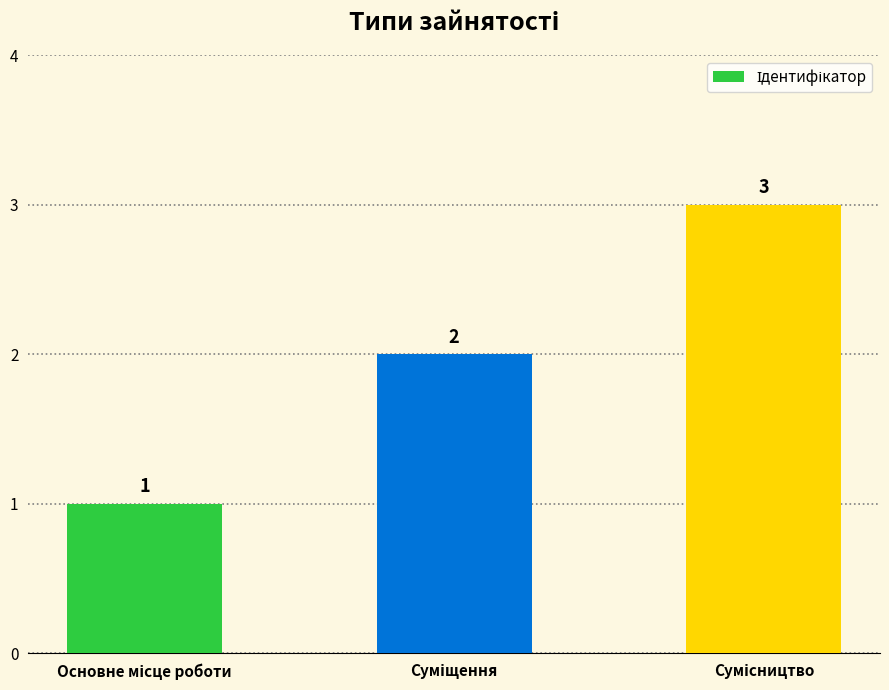

What is the maximum value shown in the chart?

3